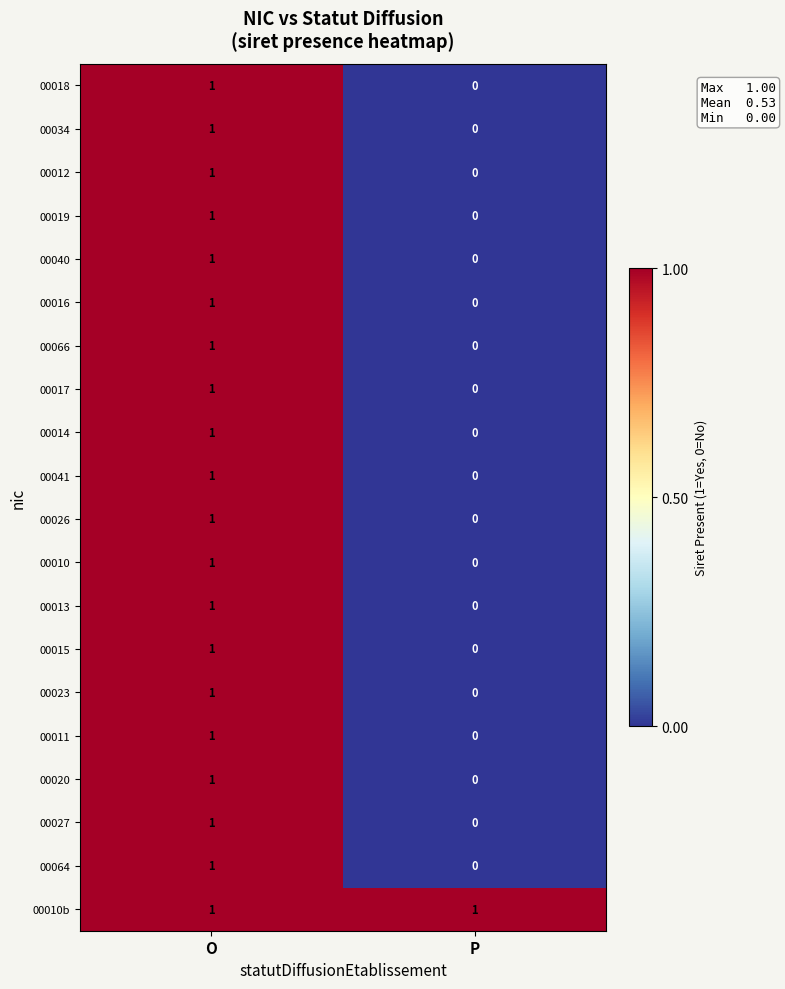

Rank the categories by 00020 value from lowest to highest.

P, O